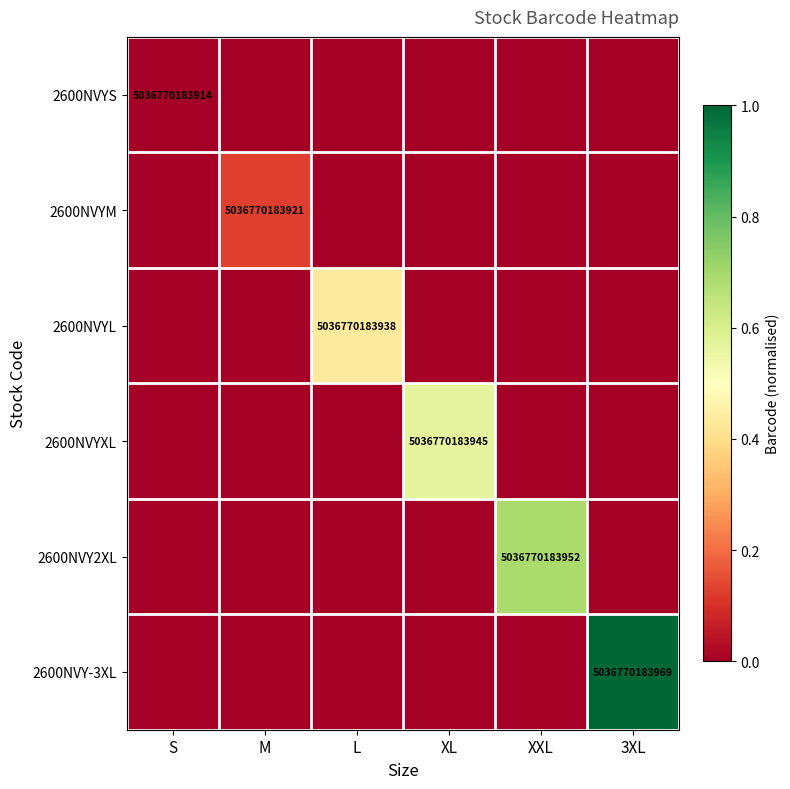

The 2600NVYM series shows 7374066453670 at M. True or false?

False